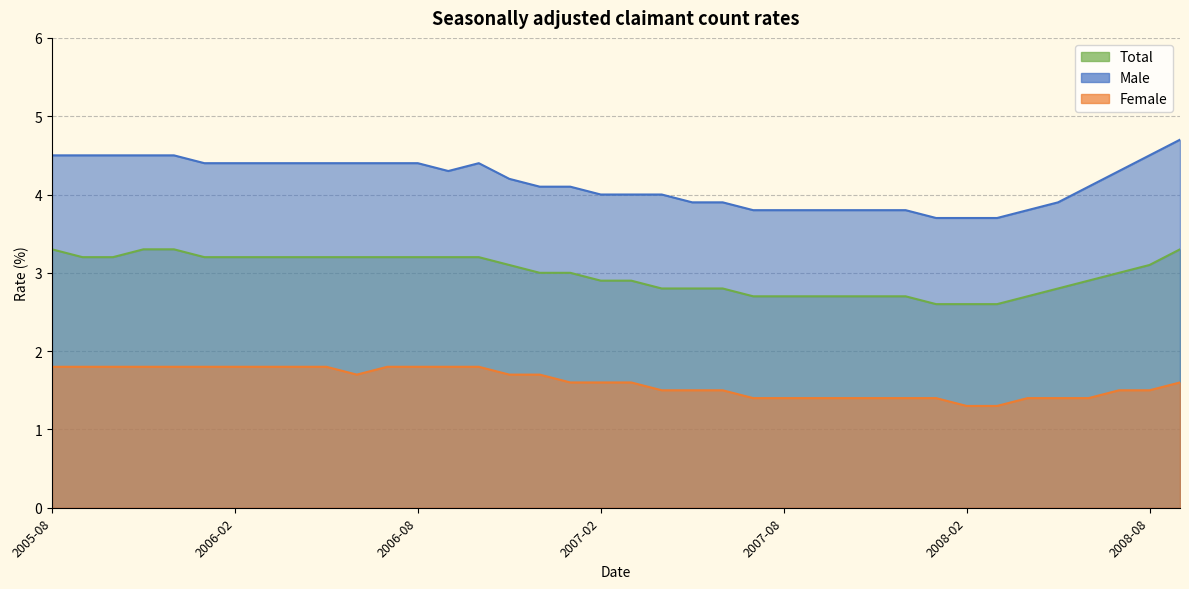

True or false: Male has a value of 3.8 at 2008-04.

True